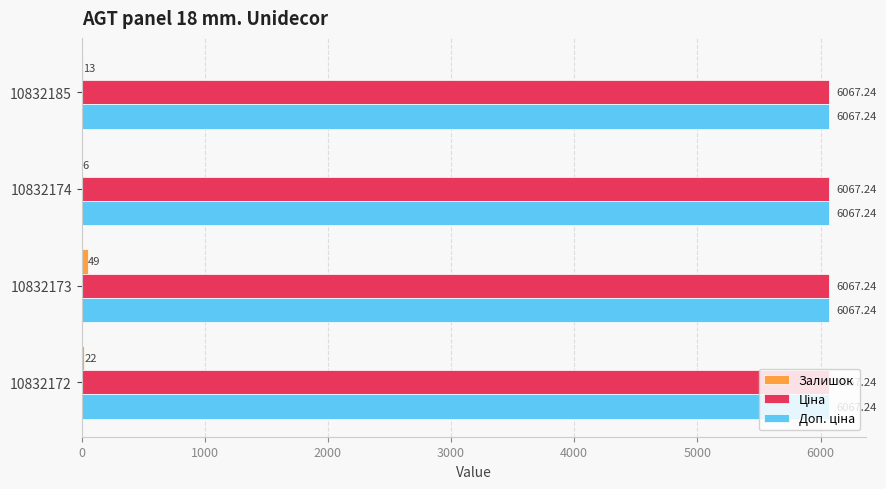

At which category is the sum across all series the highest?

10832173